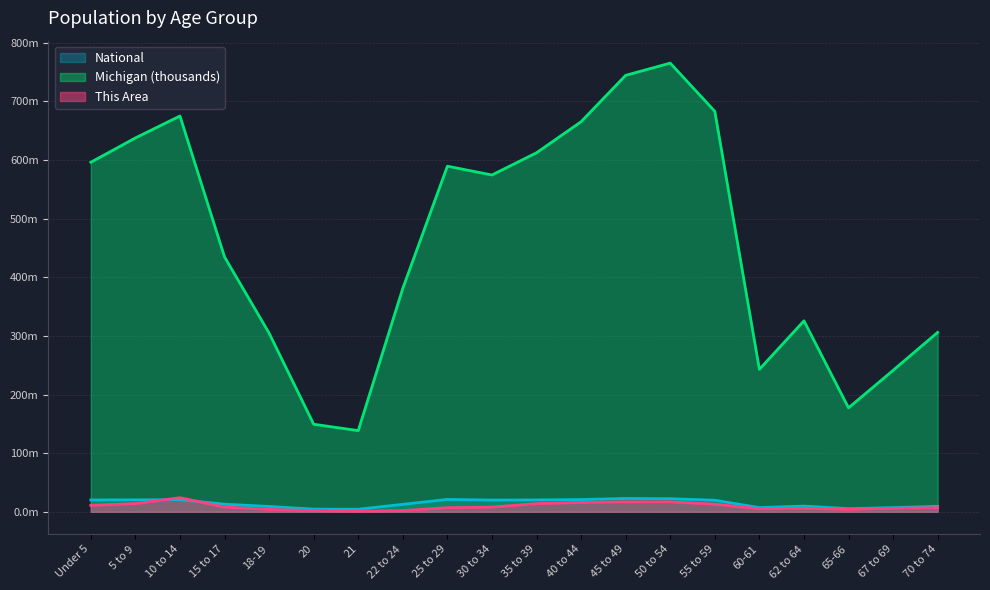

At how many categories does at least one series exceed 277?

15